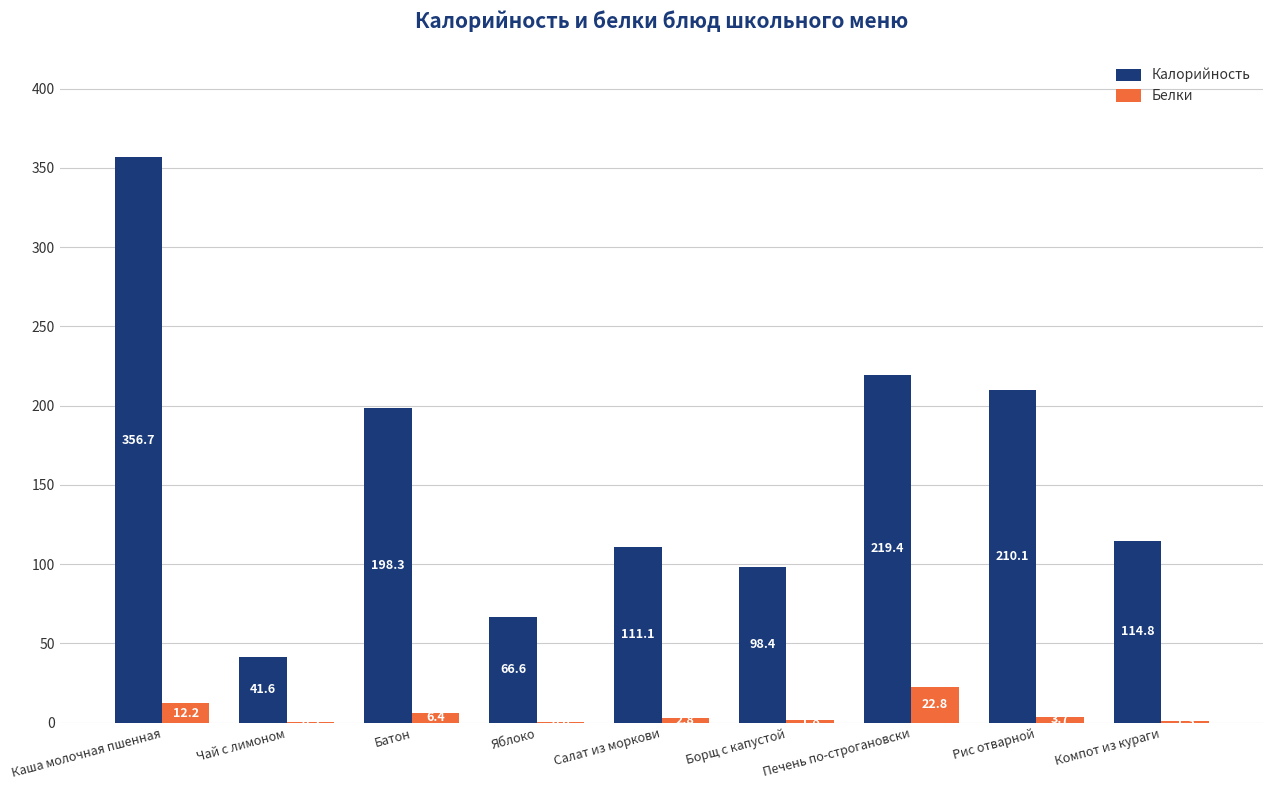

Where does the Белки series first go above 2?

Каша молочная пшенная